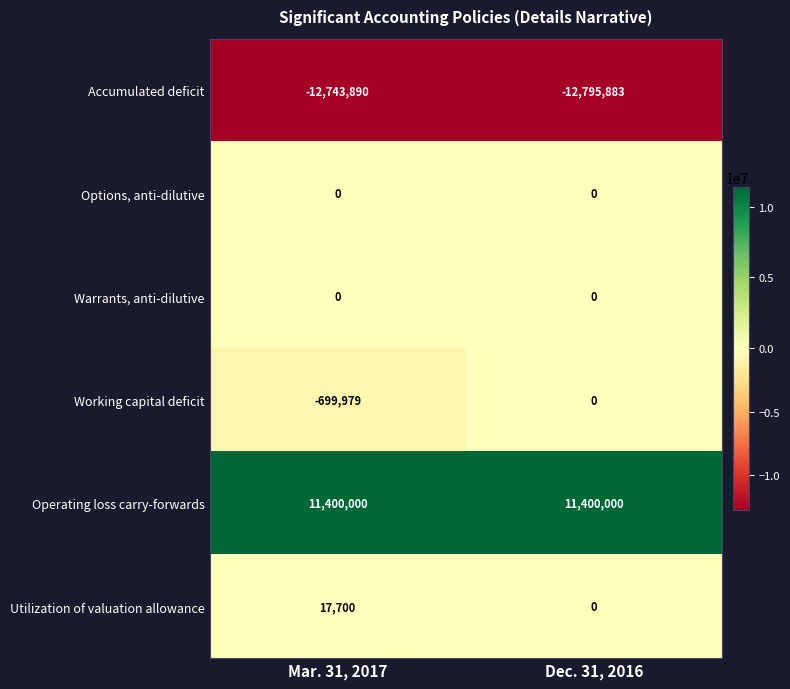

True or false: Accumulated deficit has a value of -3427919 at Mar. 31, 2017.

False